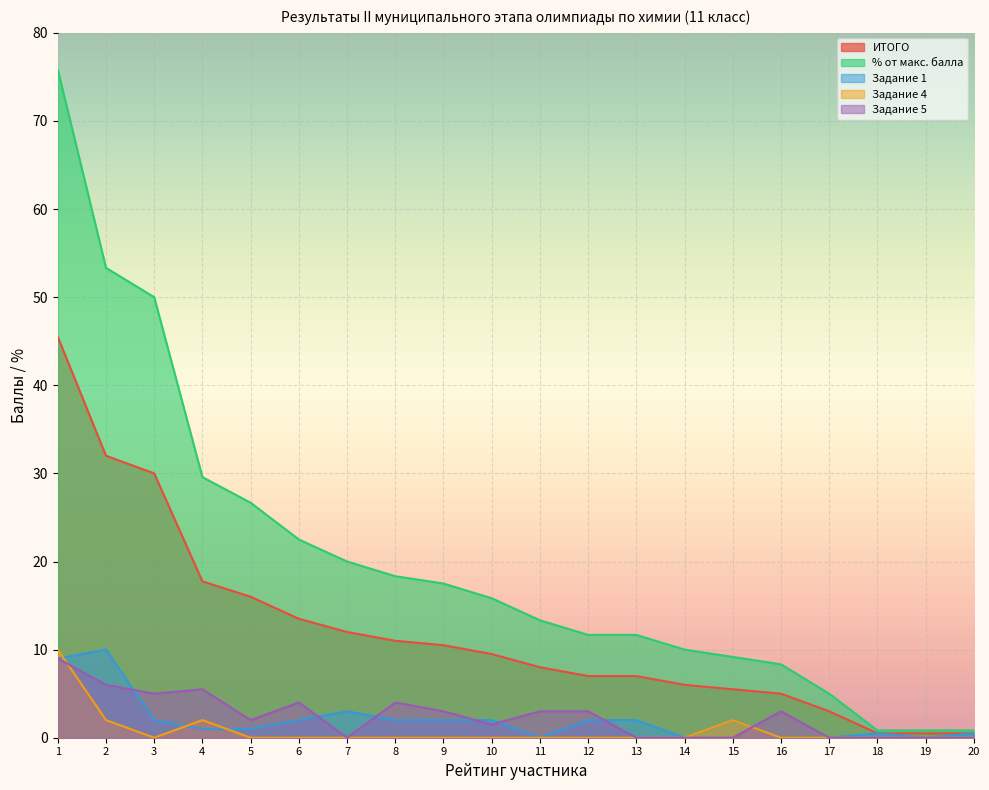

Rank the categories by Задание 4 value from lowest to highest.

3, 5, 6, 7, 8, 9, 10, 11, 12, 13, 14, 16, 17, 18, 19, 20, 2, 4, 15, 1